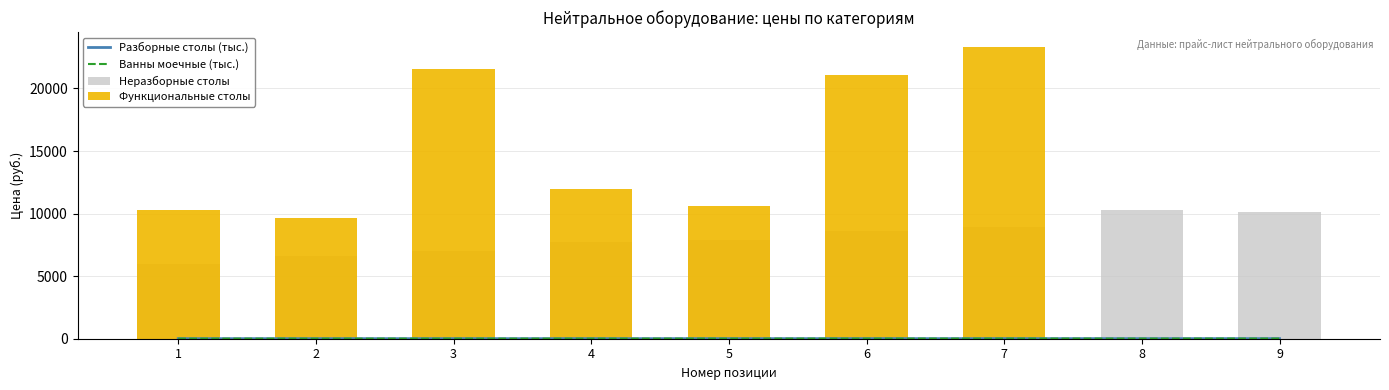

Which series changed the most between 3 and 9?

Функциональные столы